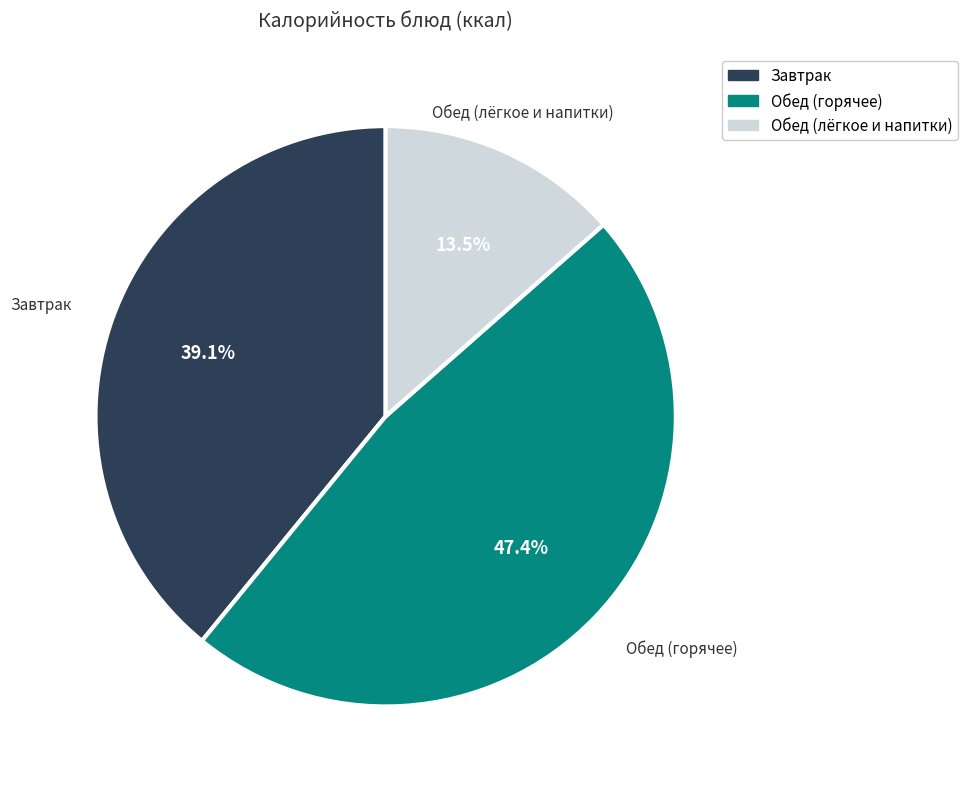

Is there any slice that represents more than half of the pie?

No